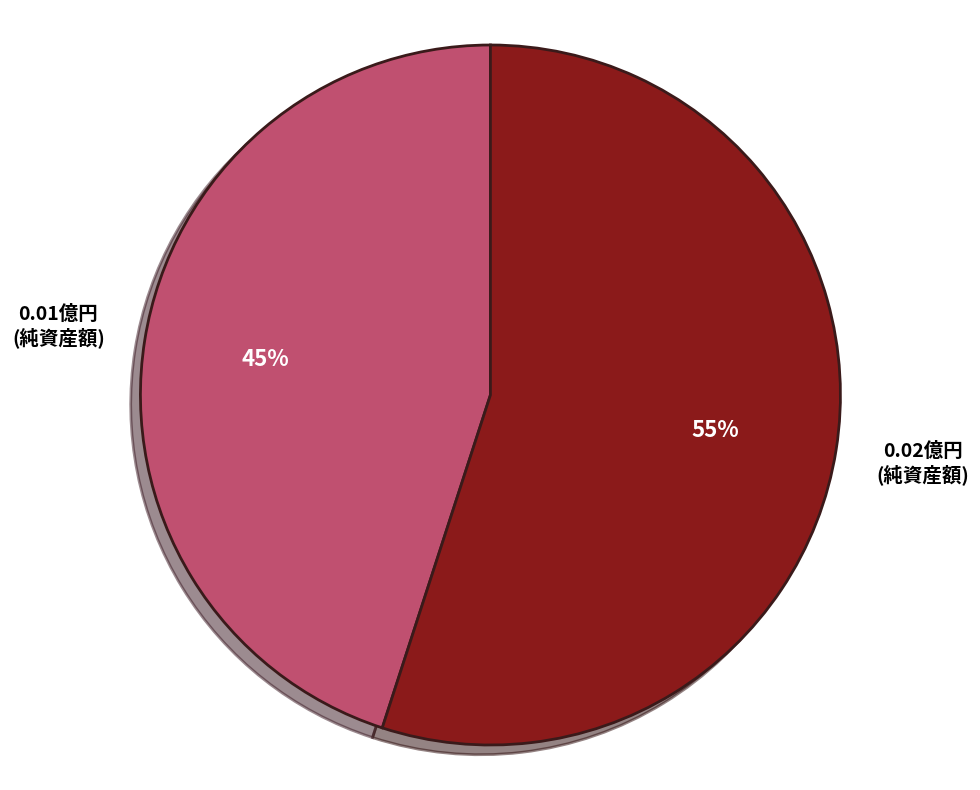

To the nearest percent, what is the difference between the largest and smallest slice percentages?

10%